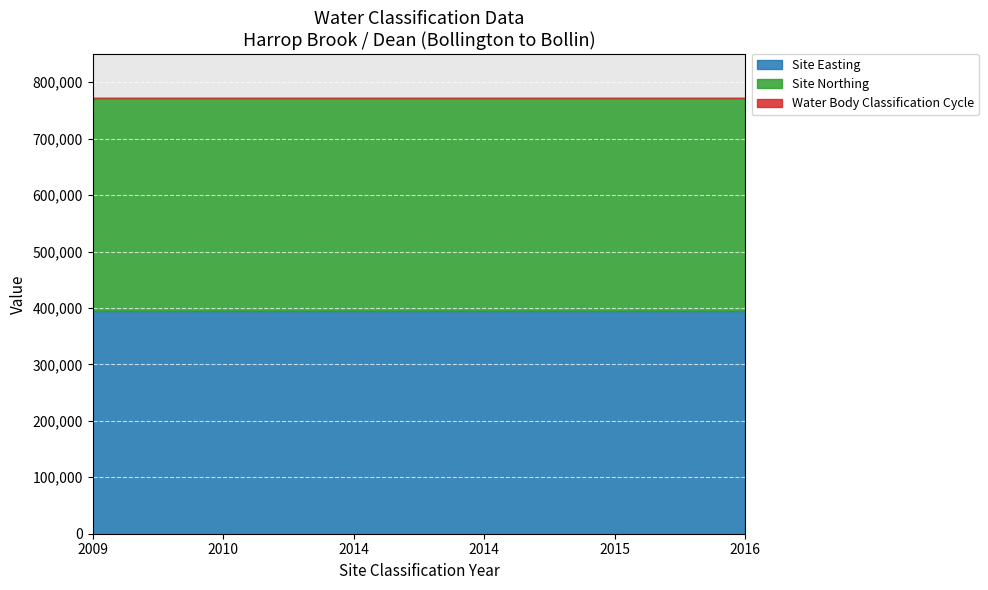

What is the minimum value for Site Easting?

394416